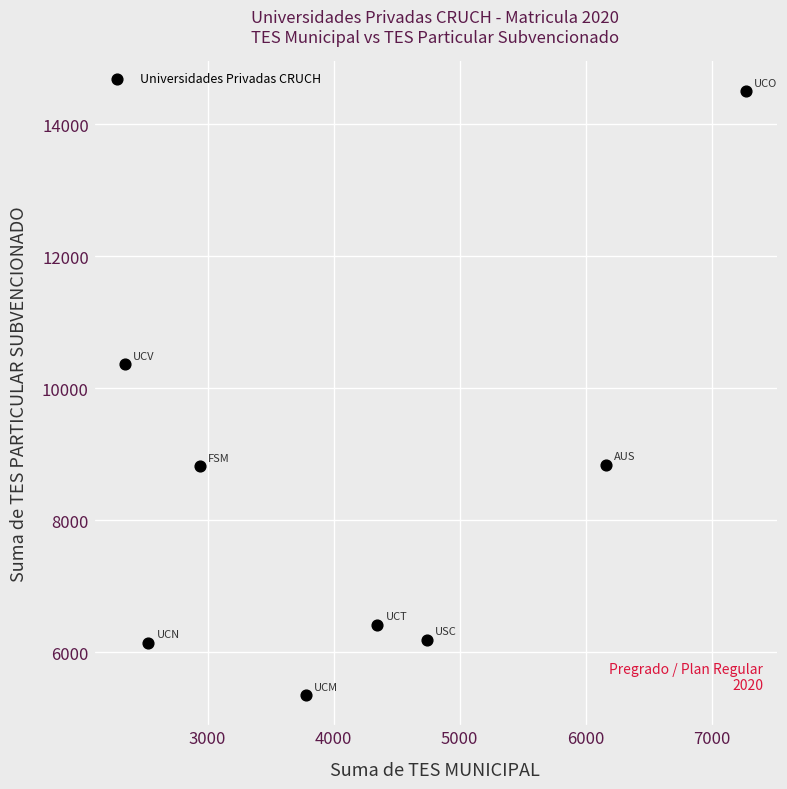

What Y value in the scatter plot is closest to 9925?

10365